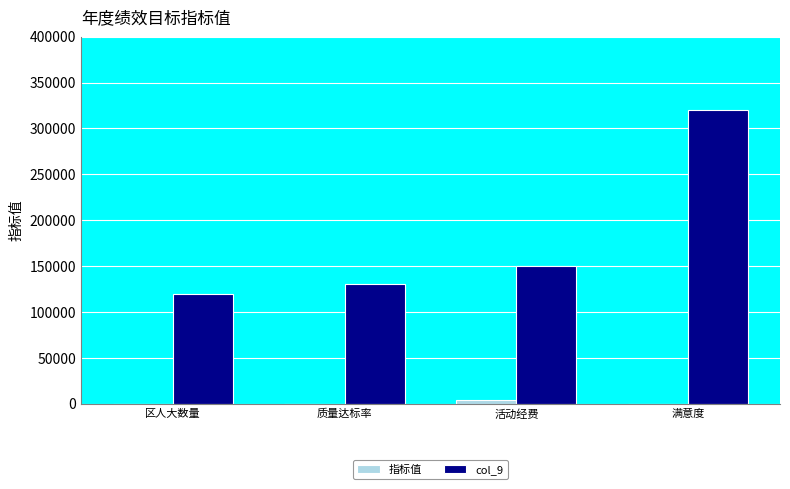

Does the chart contain stacked bars?

No